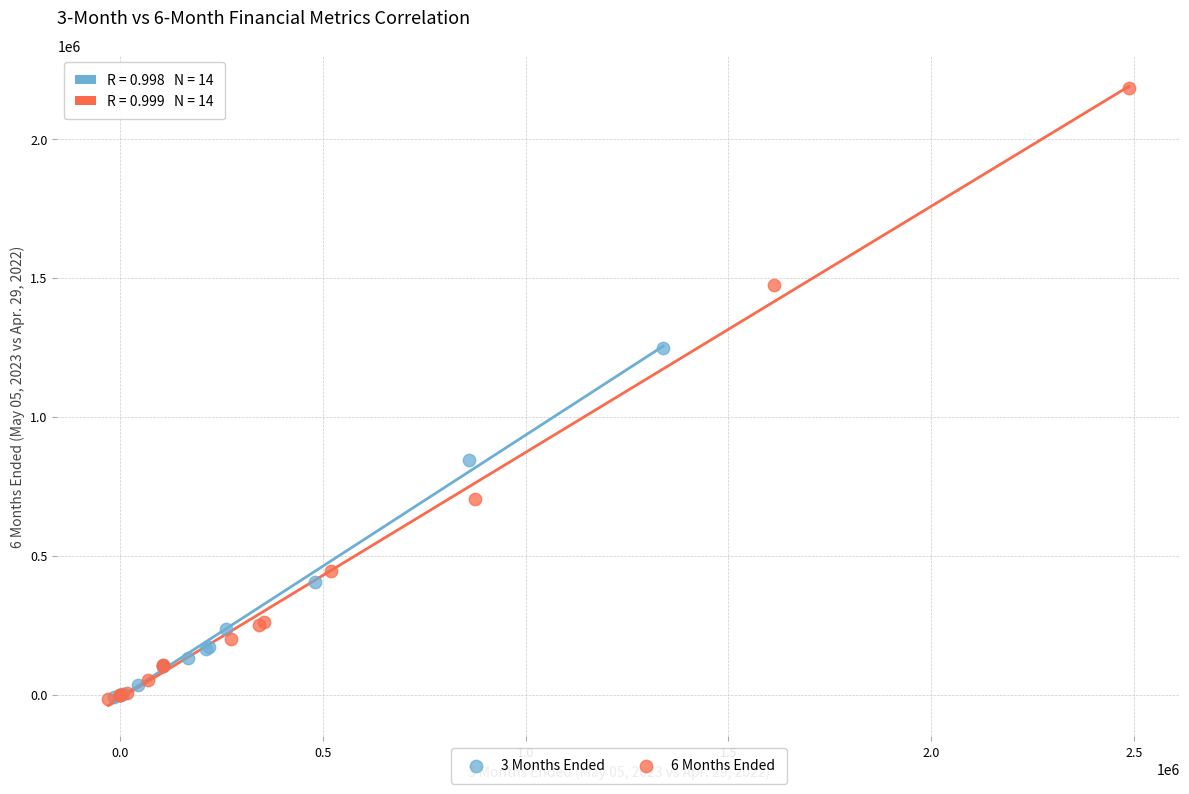

Which series contains the highest Y value?

6 Months Ended